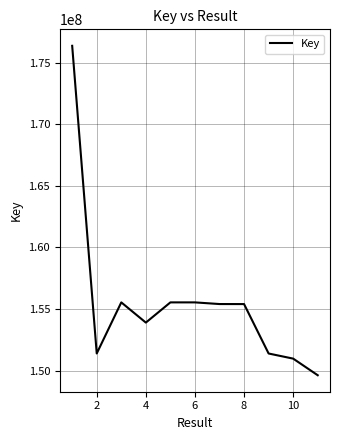

What is the maximum value shown in the chart?

176364089